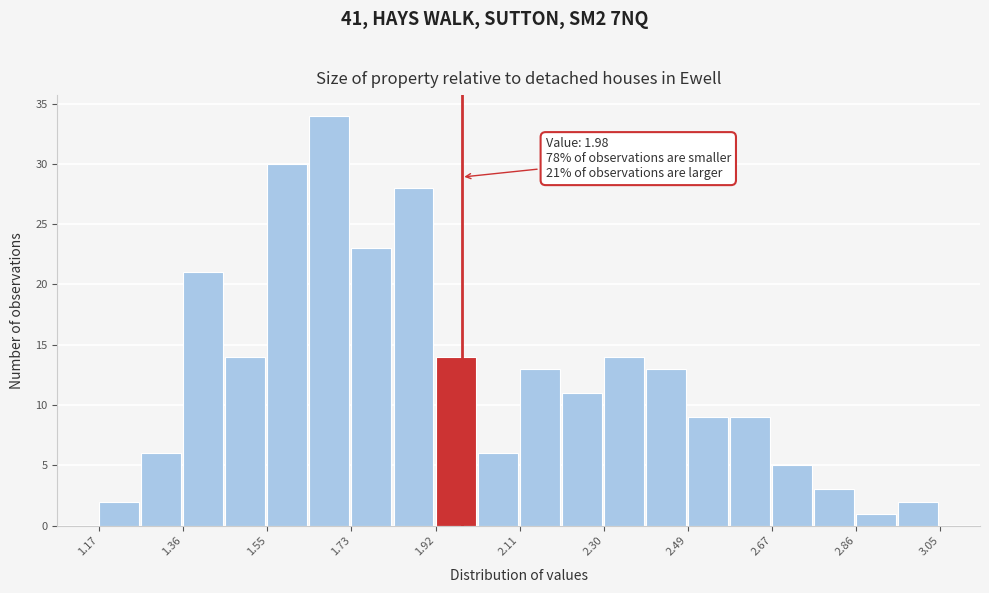

Which range on the x-axis has the tallest bar?

1.640 to 1.734